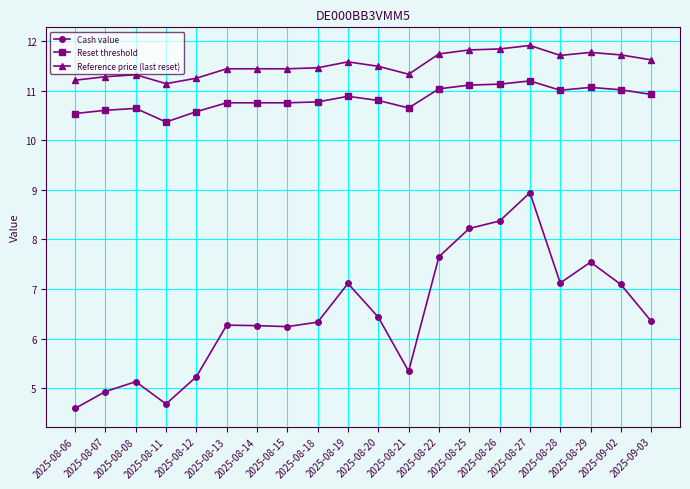

Which series changed the most between 2025-08-14 and 2025-08-20?

Cash value